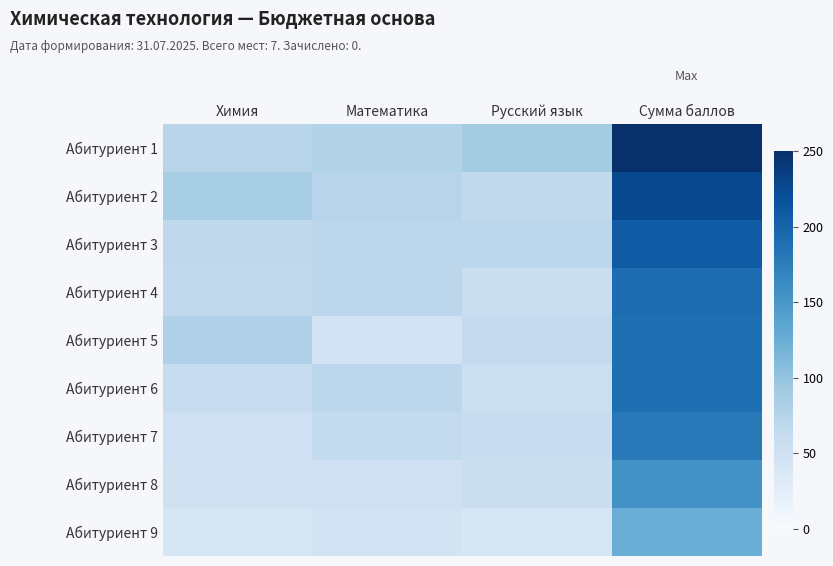

Rank the series by their maximum value, from lowest to highest.

Абитуриент 9, Абитуриент 8, Абитуриент 7, Абитуриент 5, Абитуриент 6, Абитуриент 4, Абитуриент 3, Абитуриент 2, Абитуриент 1